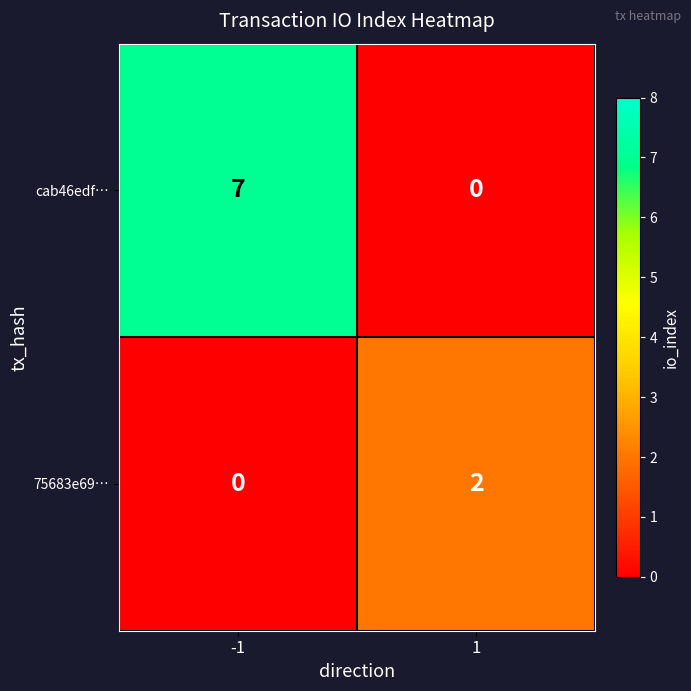

What is the spread (max minus min) of values at -1?

7